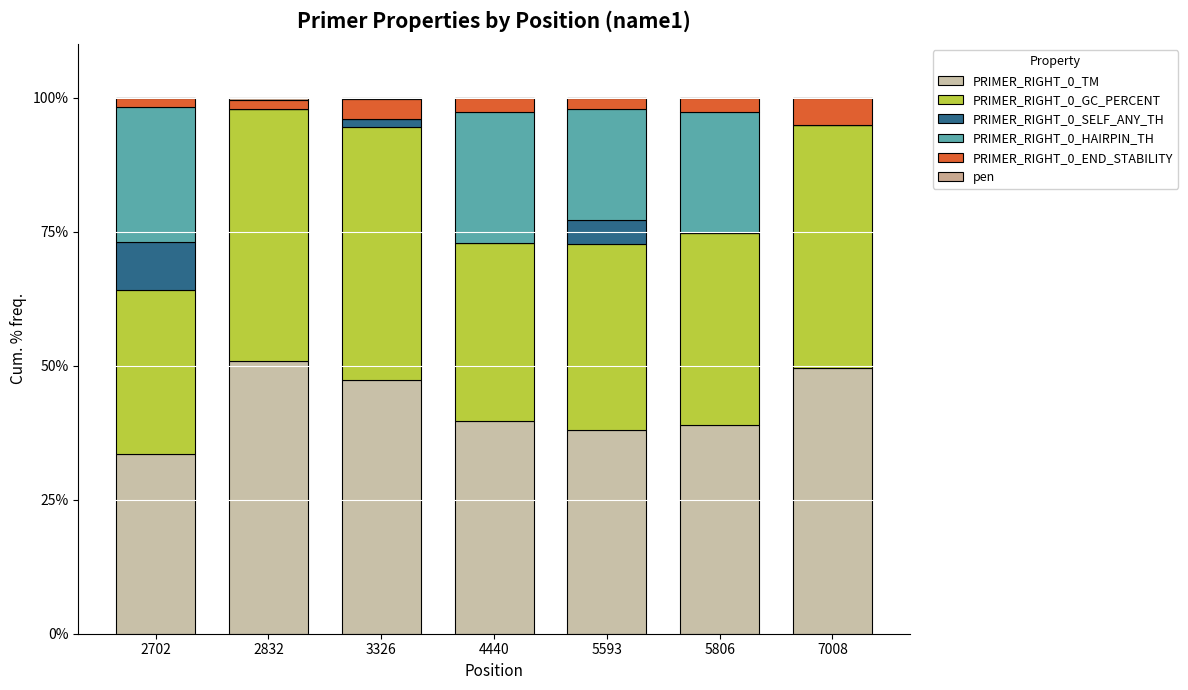

Are the bars horizontal?

No